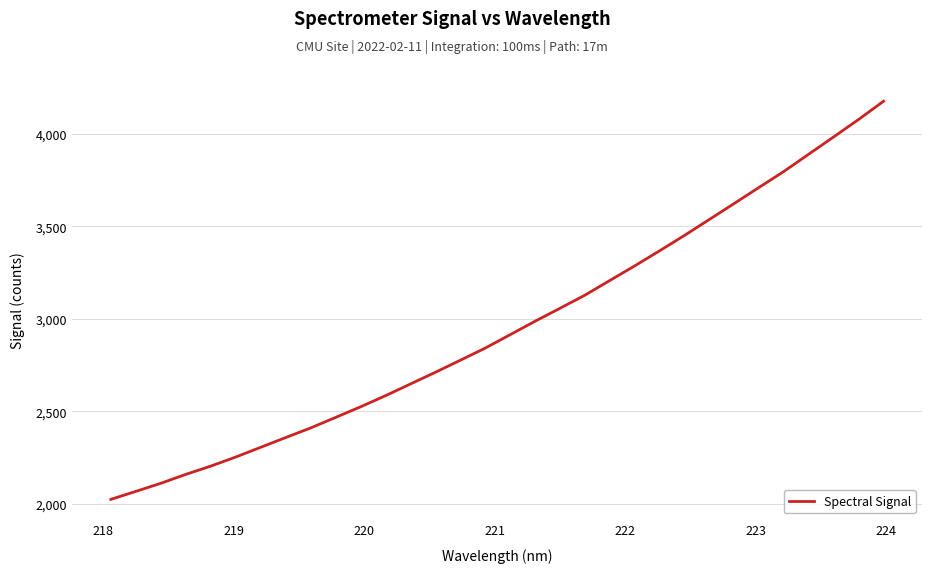

Does the chart have visible grid lines?

Yes